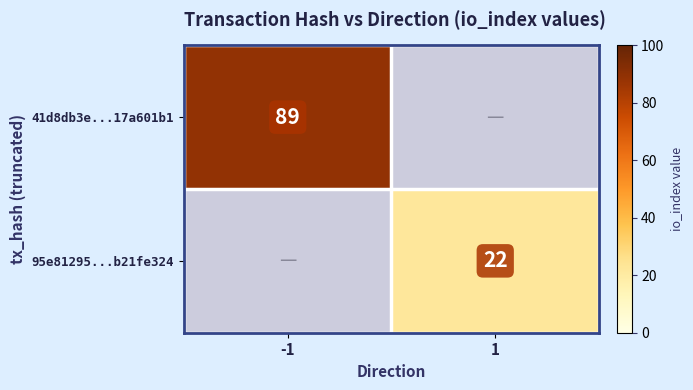

True or false: 95e81295...b21fe324 has a value of 33 at 1.

False